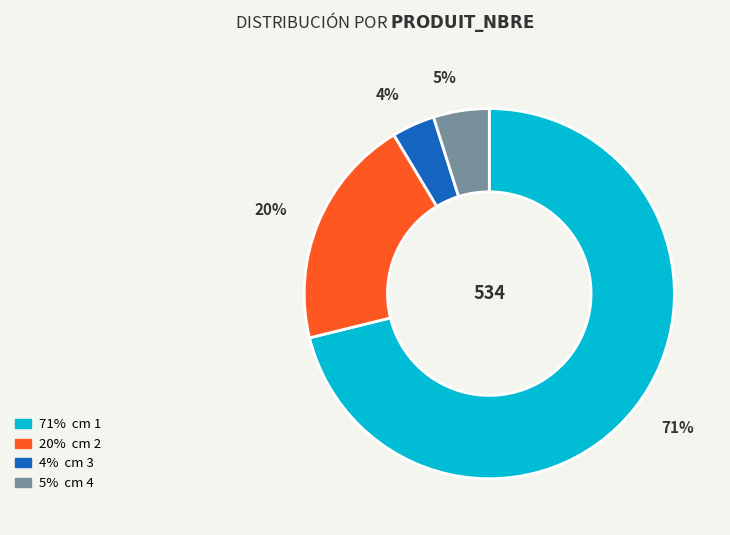

To the nearest percent, what is the difference between the largest and smallest slice percentages?

67%